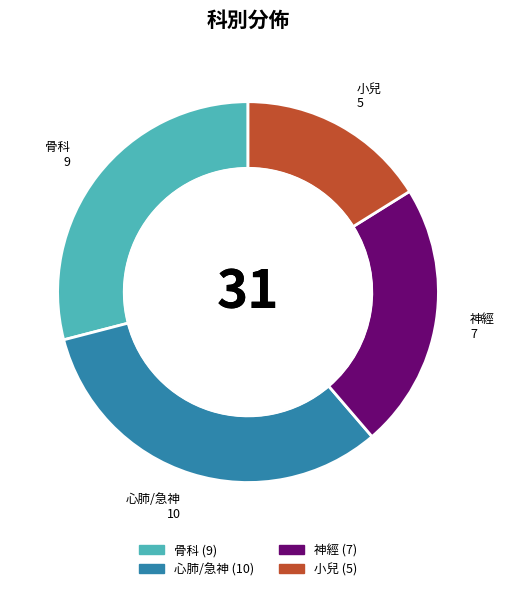

Approximately how many times larger is the value at 心肺/急神 compared to 神經?

1.4